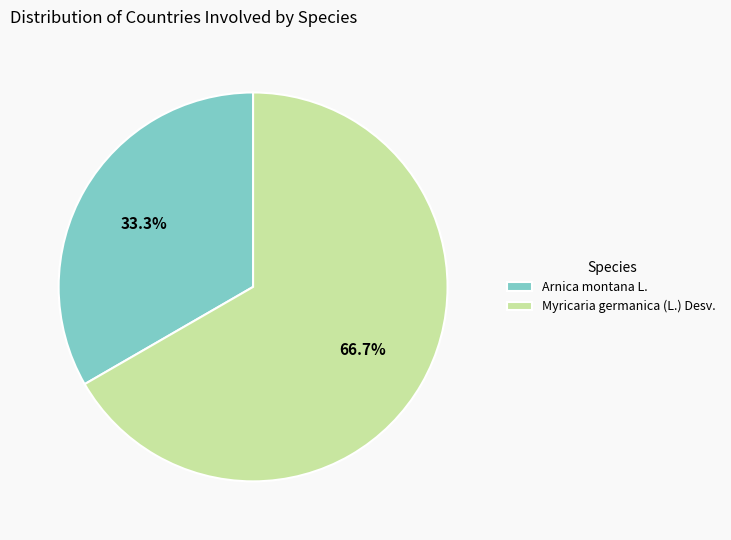

How many slices are in this pie chart?

2